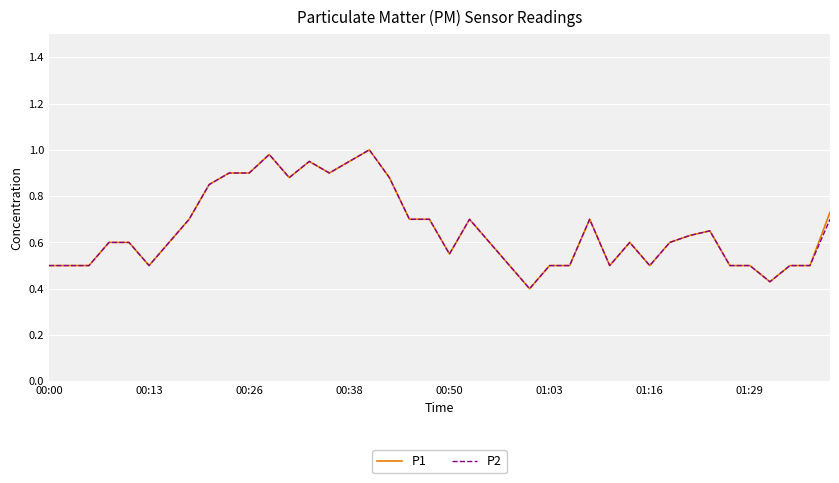

Reading left to right, list all the values displayed in this chart.

P1: 0.5	0.5	0.5	0.6	0.6	0.5	0.6	0.7	0.8	0.9	0.9	1.0	0.9	0.9	0.9	0.9	1.0	0.9	0.7	0.7	0.6	0.7	0.6	0.5	0.4	0.5	0.5	0.7	0.5	0.6	0.5	0.6	0.6	0.7	0.5	0.5	0.4	0.5	0.5	0.7
P2: 0.5	0.5	0.5	0.6	0.6	0.5	0.6	0.7	0.8	0.9	0.9	1.0	0.9	0.9	0.9	0.9	1.0	0.9	0.7	0.7	0.6	0.7	0.6	0.5	0.4	0.5	0.5	0.7	0.5	0.6	0.5	0.6	0.6	0.7	0.5	0.5	0.4	0.5	0.5	0.7